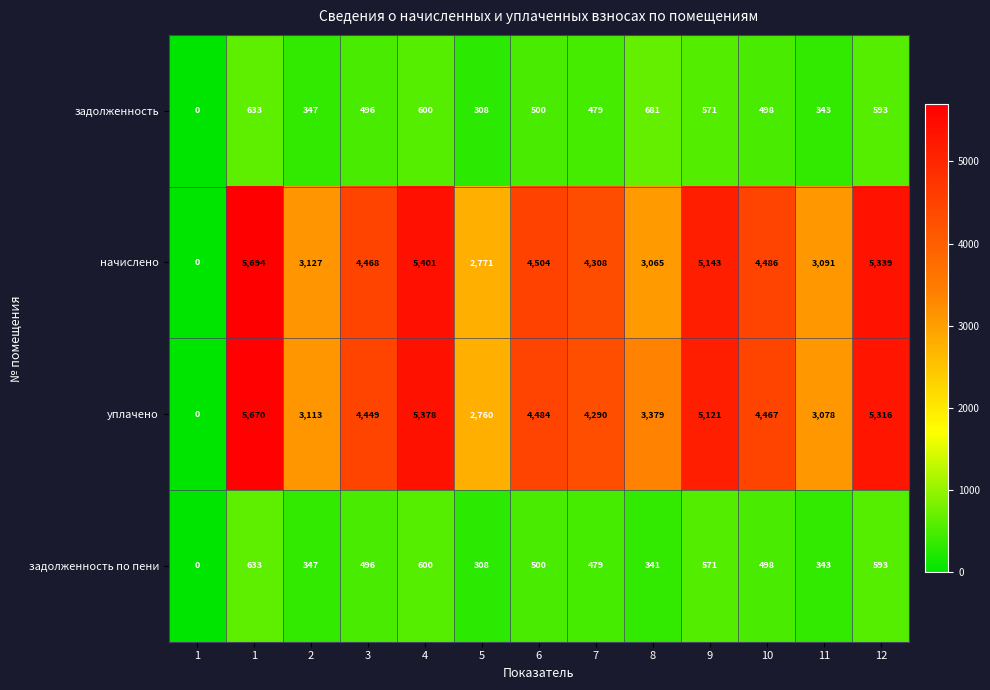

Which series changed the most between 1 and 6?

начислено